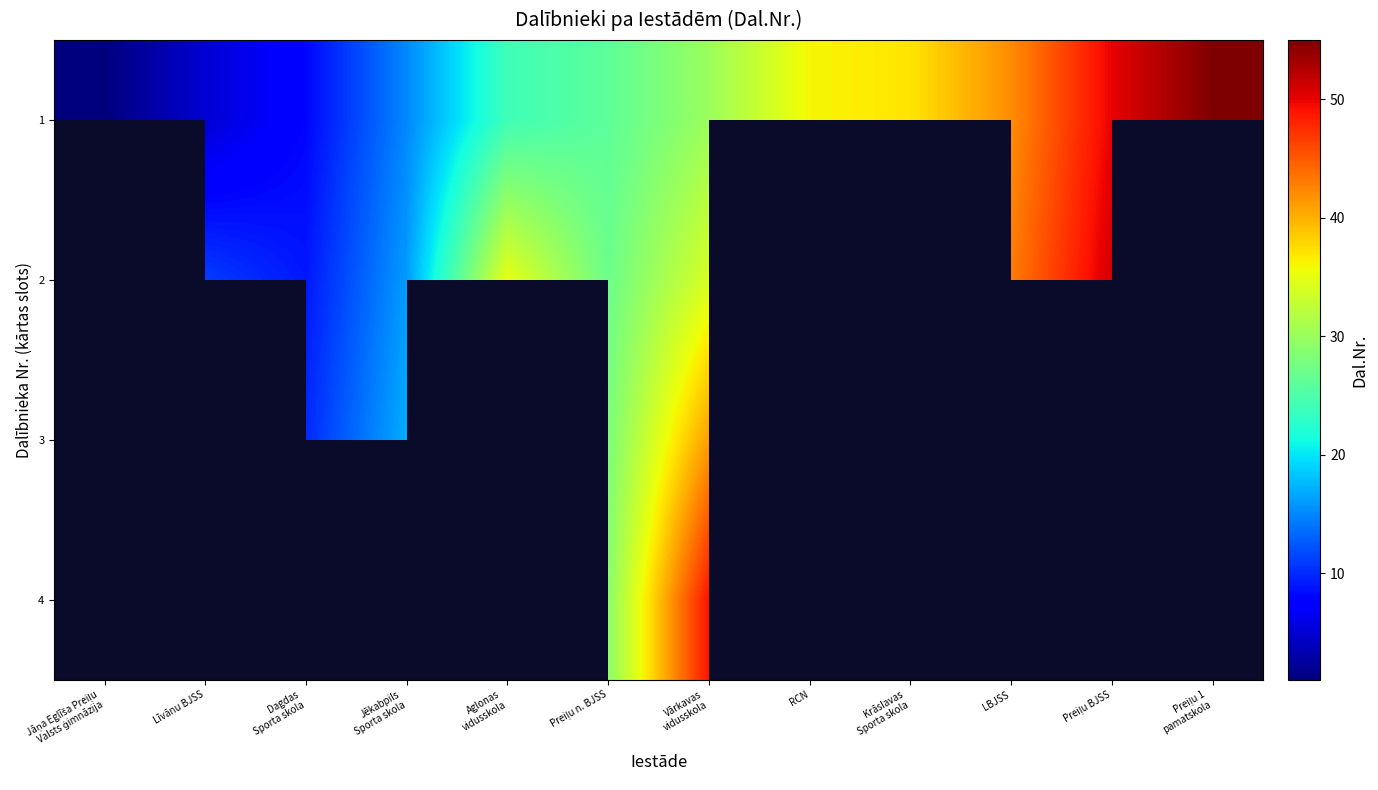

Between Vārkavas
vidusskola and Preiļu 1
pamatskola, which is larger?

Preiļu 1
pamatskola